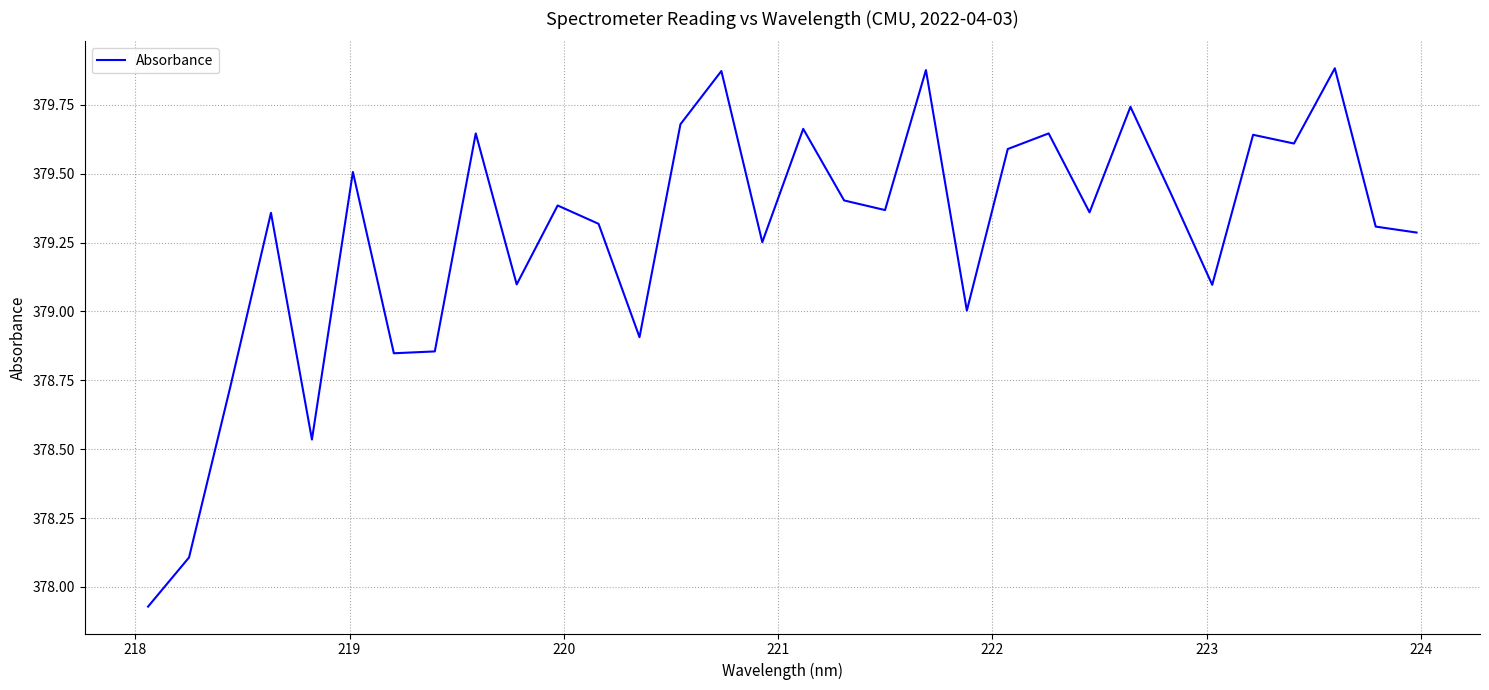

What is the sum of all values?

12136.9